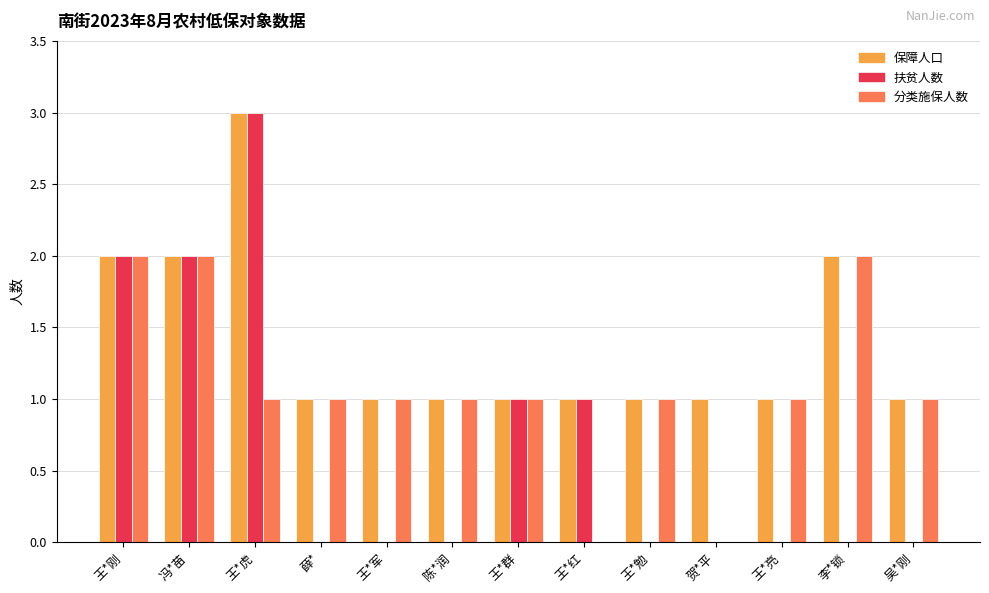

Is the value of 扶贫人数 at 李*锁 greater than the value of 分类施保人数 at 王*群?

No